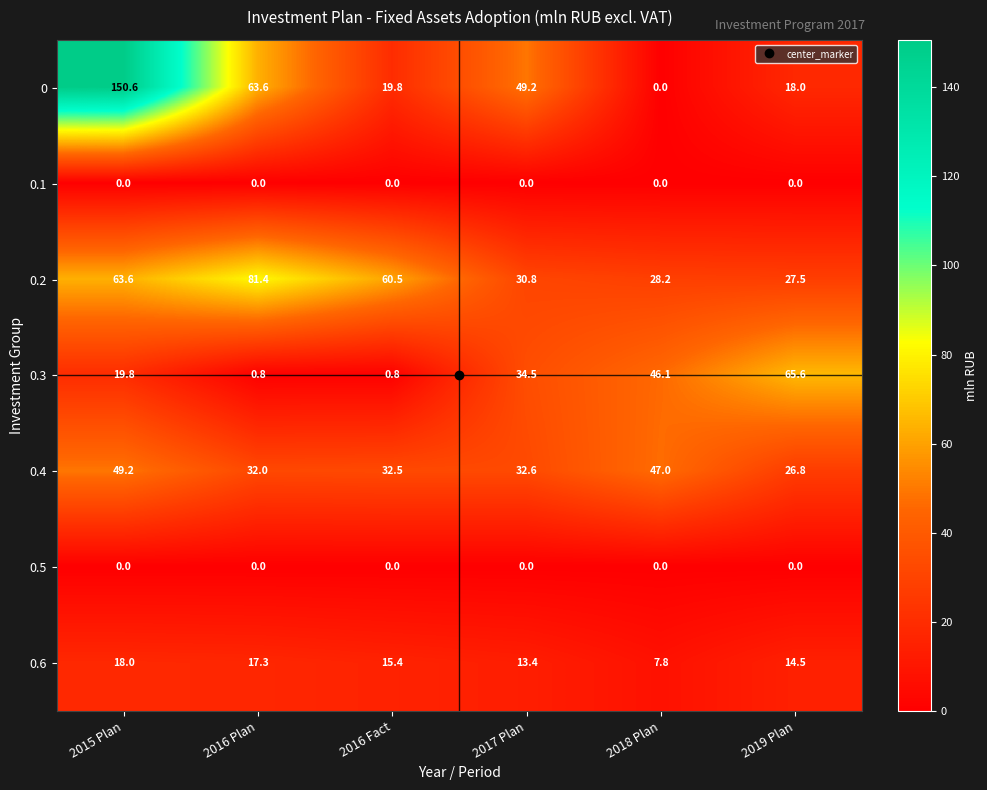

Which series changed the most between 2017 Plan and 2018 Plan?

0